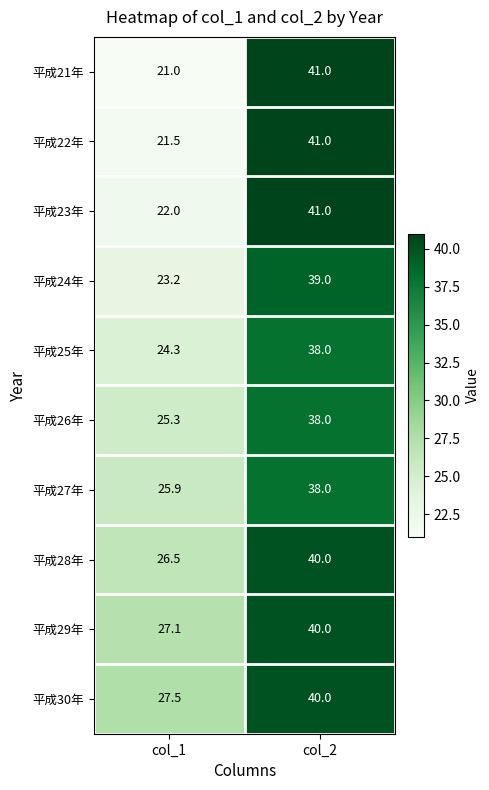

What is the greatest value displayed?

41.0